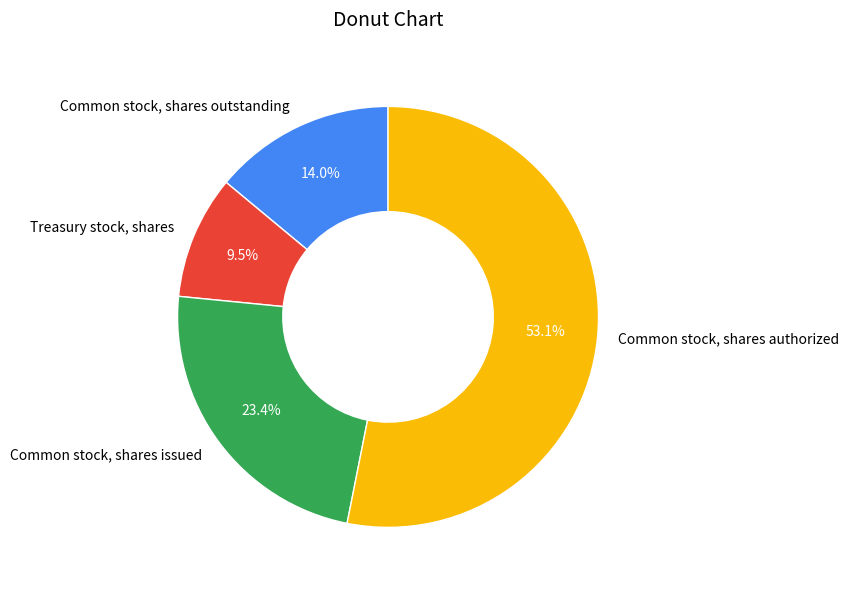

What is the total percentage of Common stock, shares outstanding and Common stock, shares authorized?

67.1%